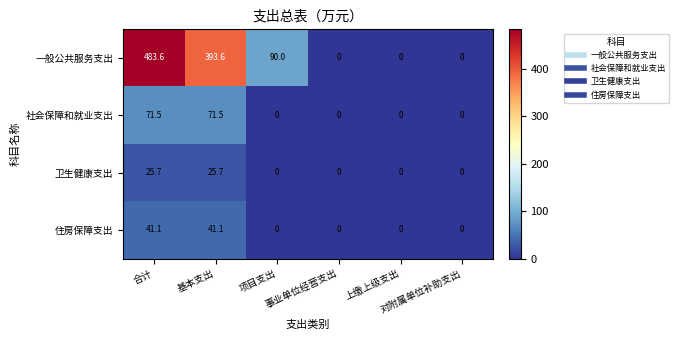

List the series in order of their peak value, highest first.

一般公共服务支出, 社会保障和就业支出, 住房保障支出, 卫生健康支出